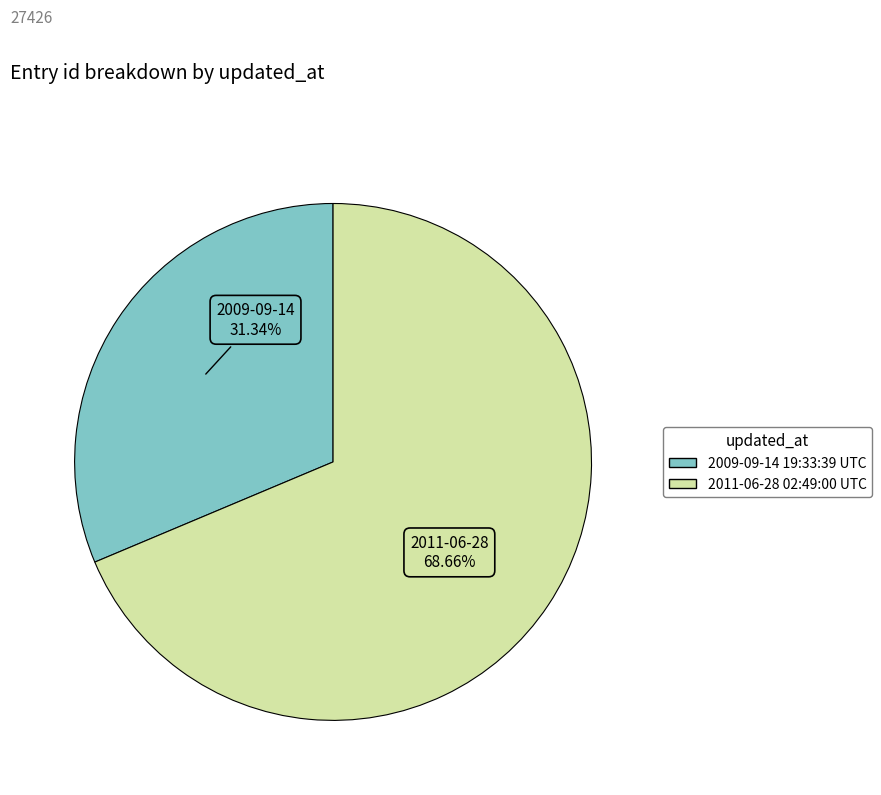

True or false: 2011-06-28 02:49:00 UTC accounts for 69% of the total.

True